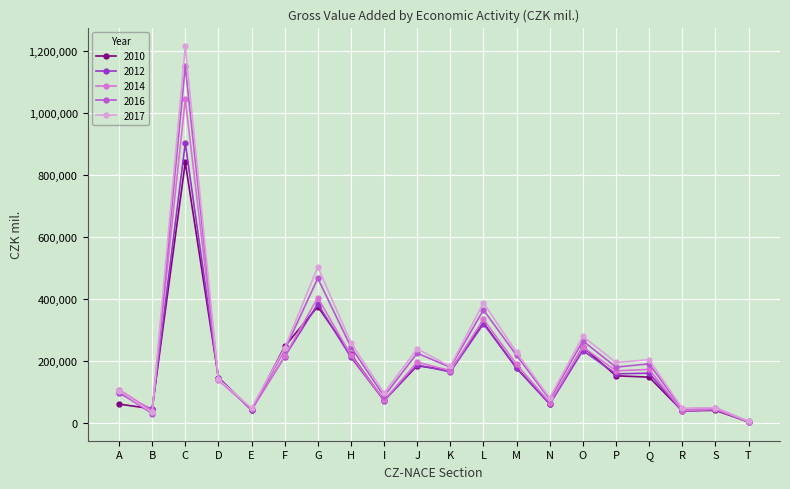

What is the total value across all series at C?

5150486